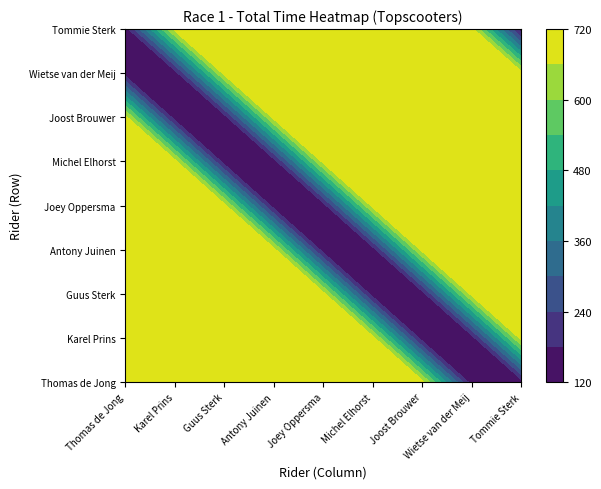

What is the total value across all series at 0?

5119.9